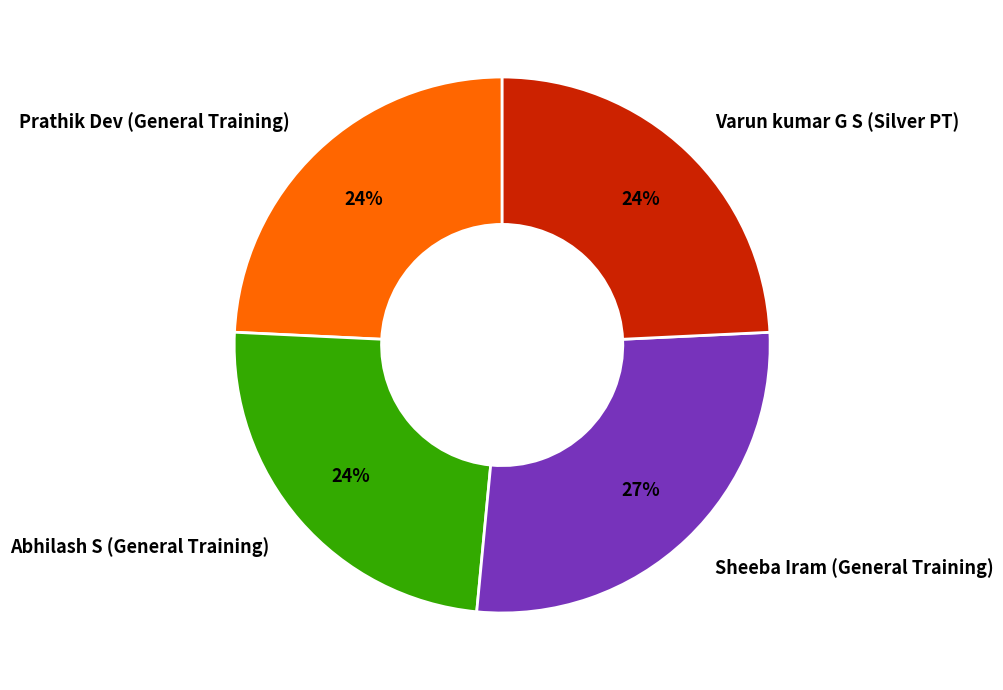

To the nearest percent, what portion does Prathik Dev (General Training) represent?

24%